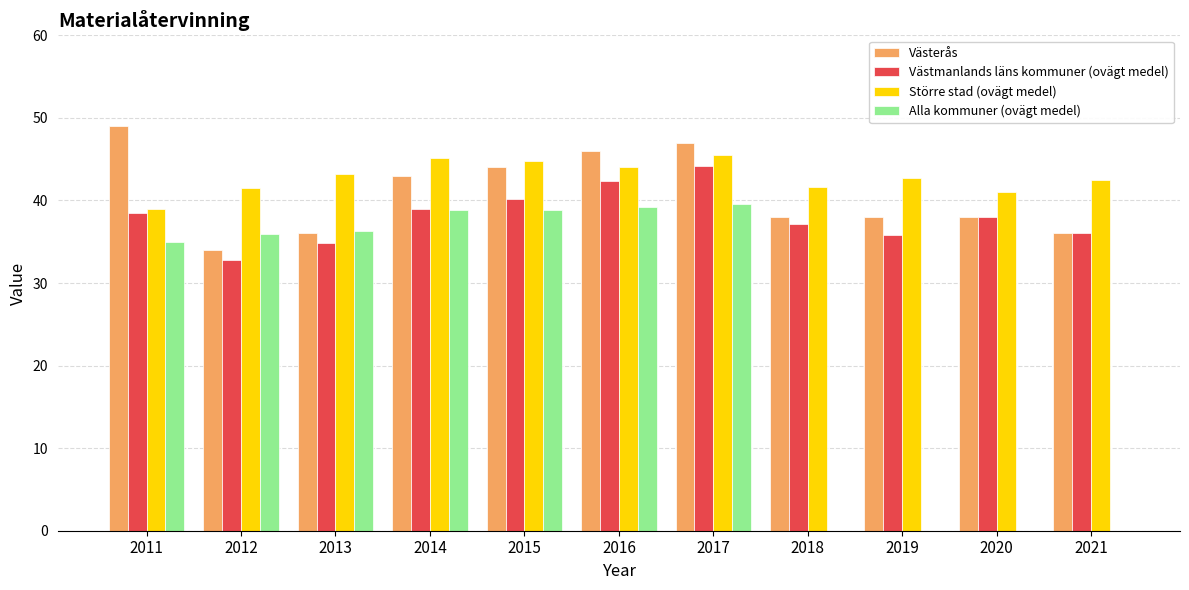

Are the bars horizontal?

No